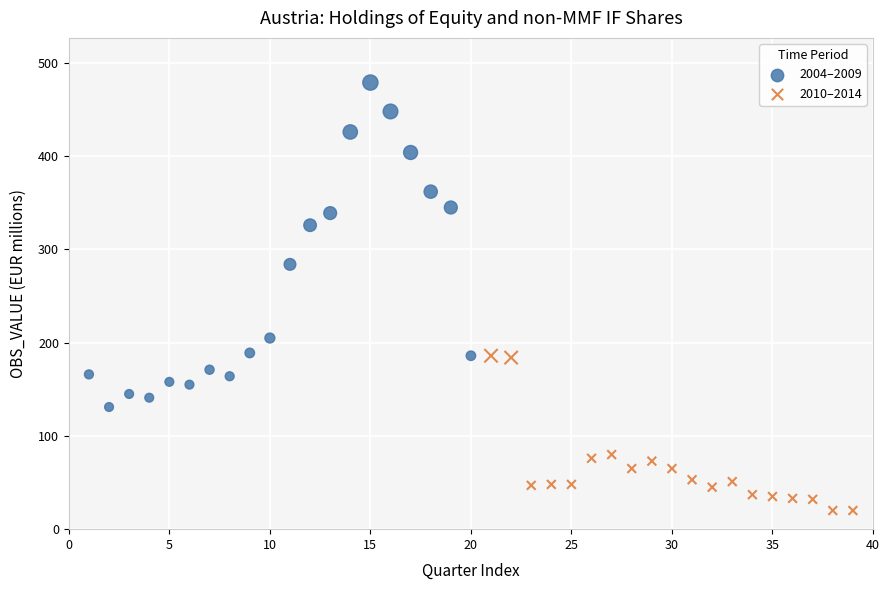

Which series has the widest spread of Y values?

2004–2009